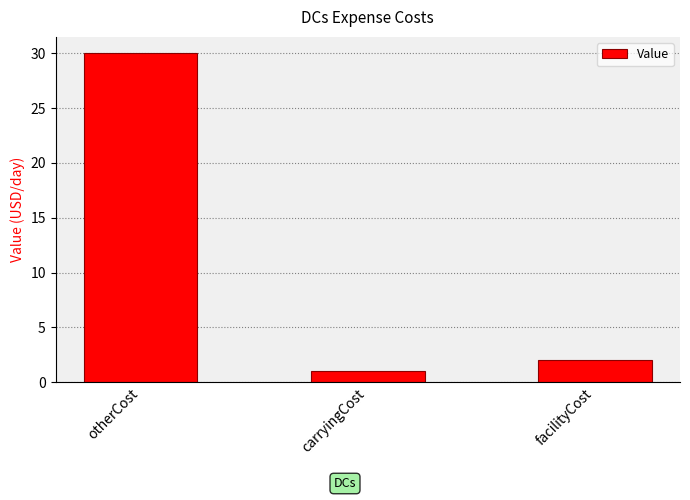

Reading left to right, list all the values displayed in this chart.

30	1	2